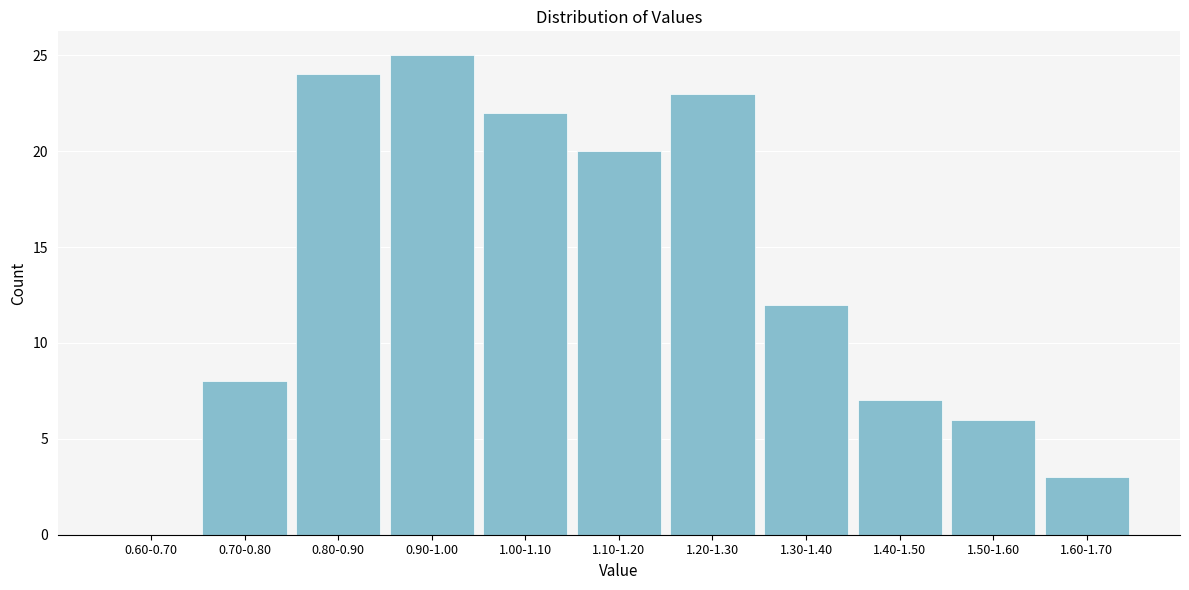

Reading right to left, transcribe all the data shown in this chart.

1.60-1.70=3	1.50-1.60=6	1.40-1.50=7	1.30-1.40=12	1.20-1.30=23	1.10-1.20=20	1.00-1.10=22	0.90-1.00=25	0.80-0.90=24	0.70-0.80=8	0.60-0.70=0